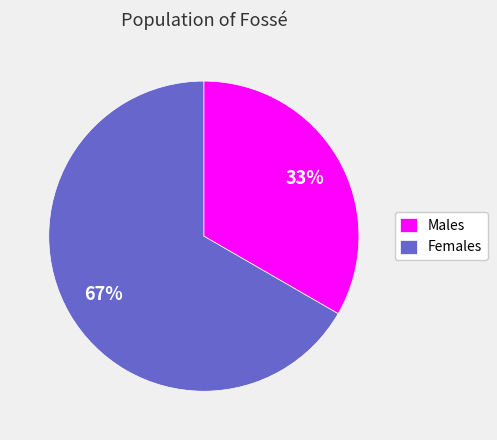

Rank the categories by value from highest to lowest.

Females, Males